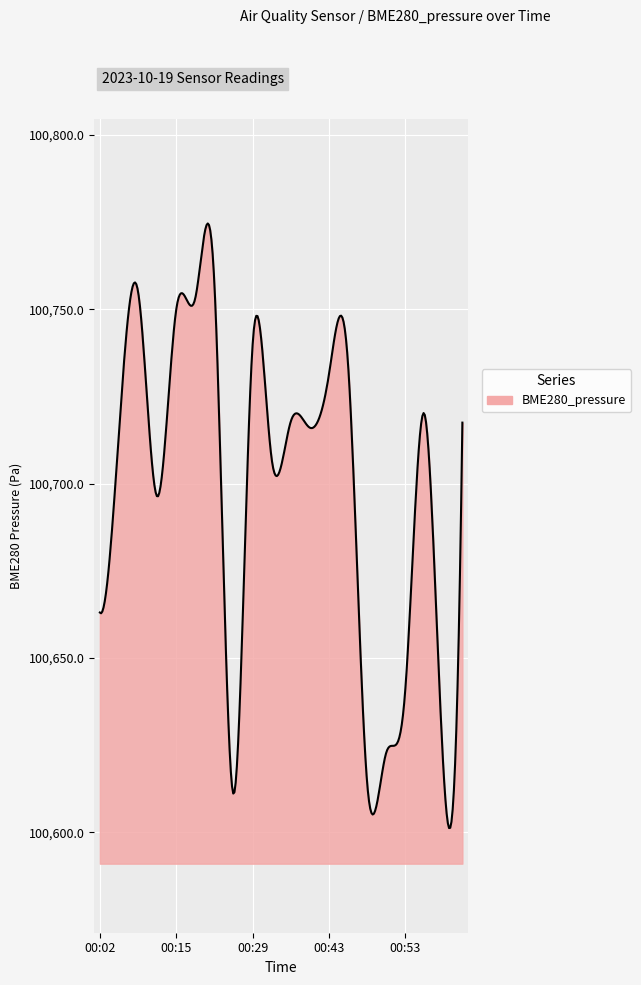

What is the smallest value displayed?

100601.3